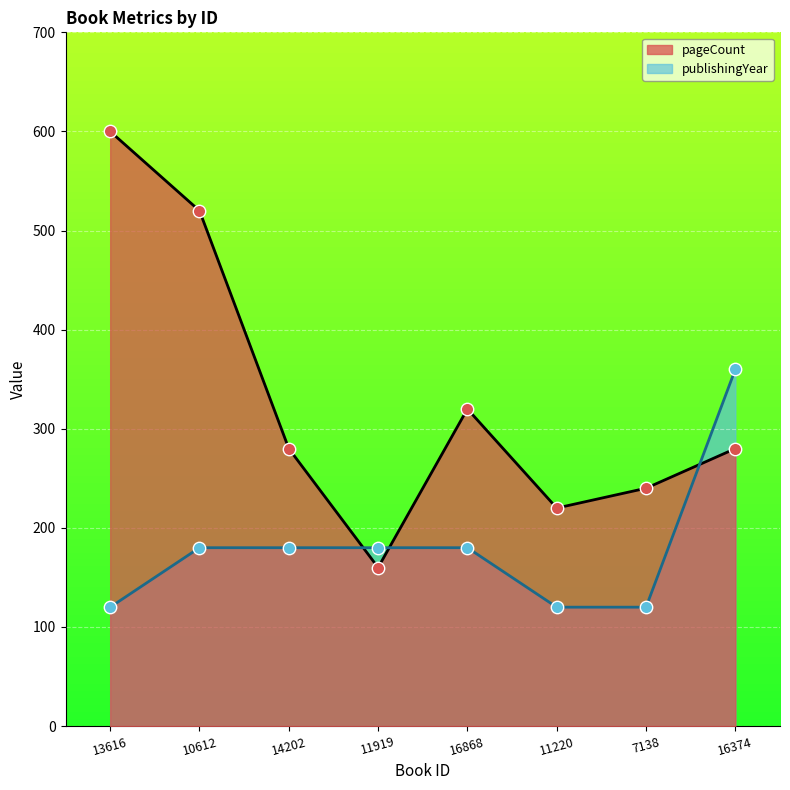

Which series has the largest total across all categories?

pageCount